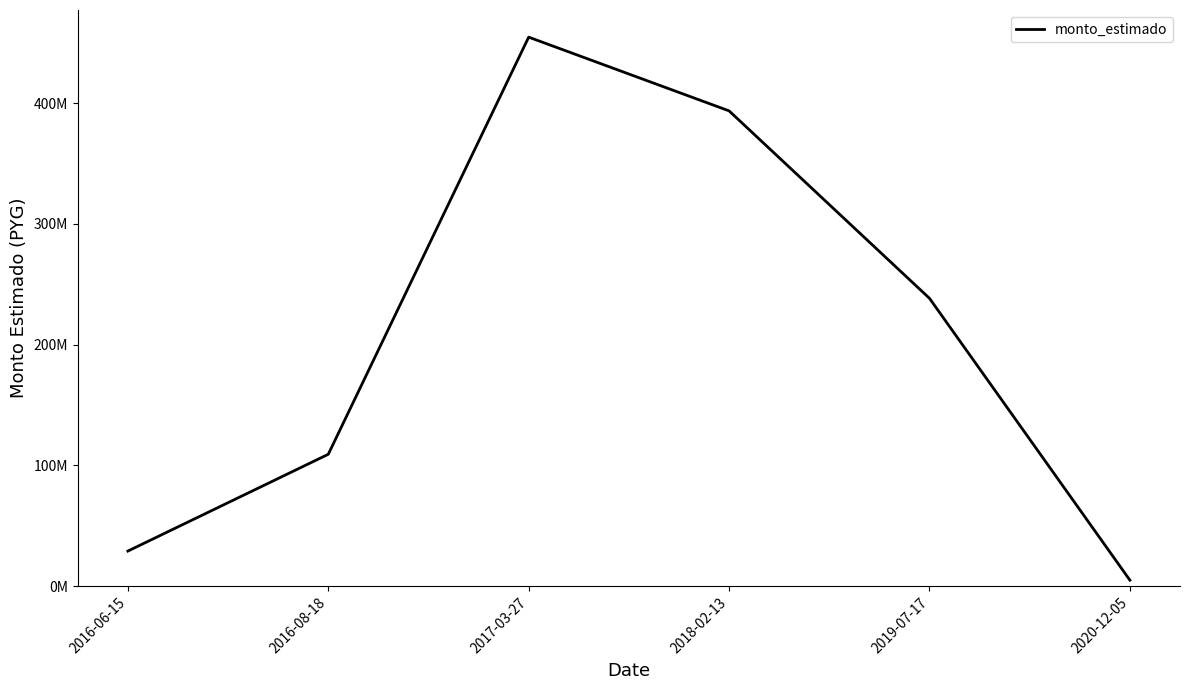

Reading left to right, what are all the values shown in this chart?

29129616.3	109250612.0	454504662.0	393490270.0	238320697.0	5035050.0